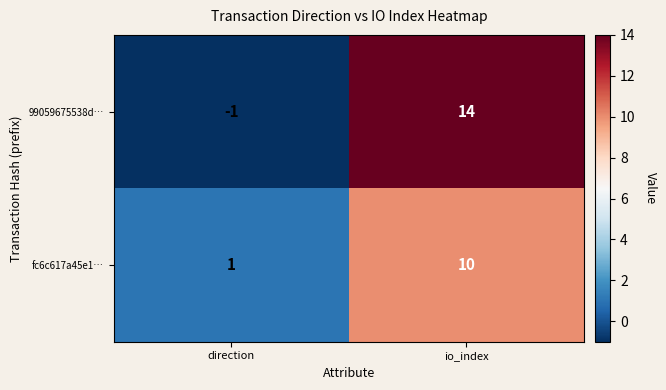

What is the highest value of the fc6c617a45e1… series?

10